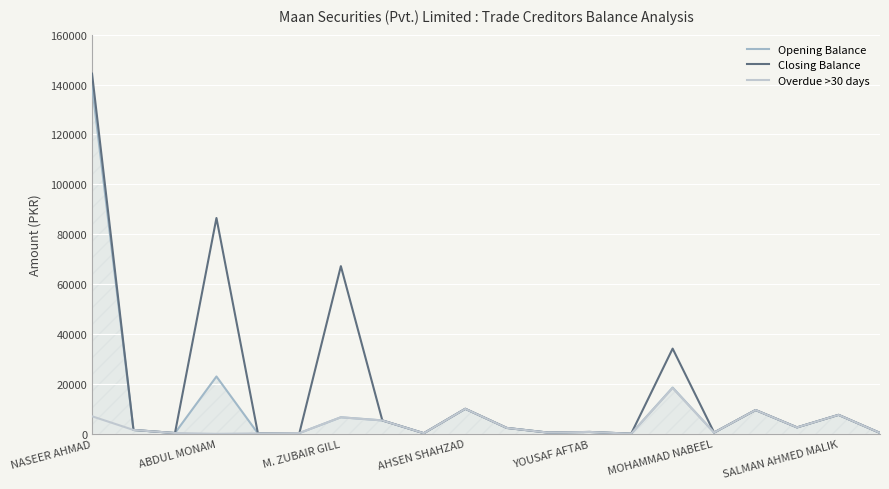

How many lines are shown in the chart?

3